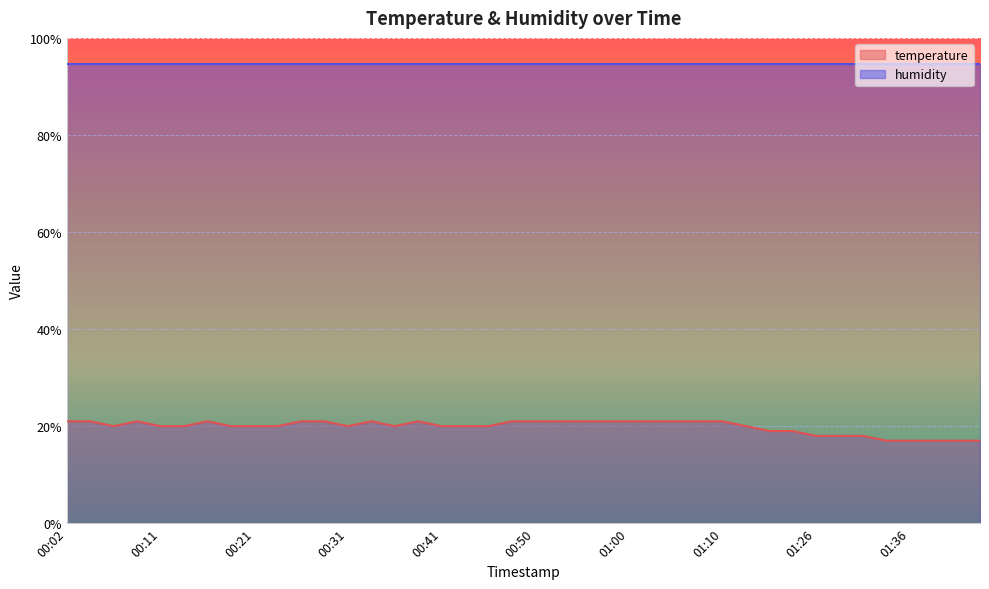

At which category does the data reach its first local peak?

00:09